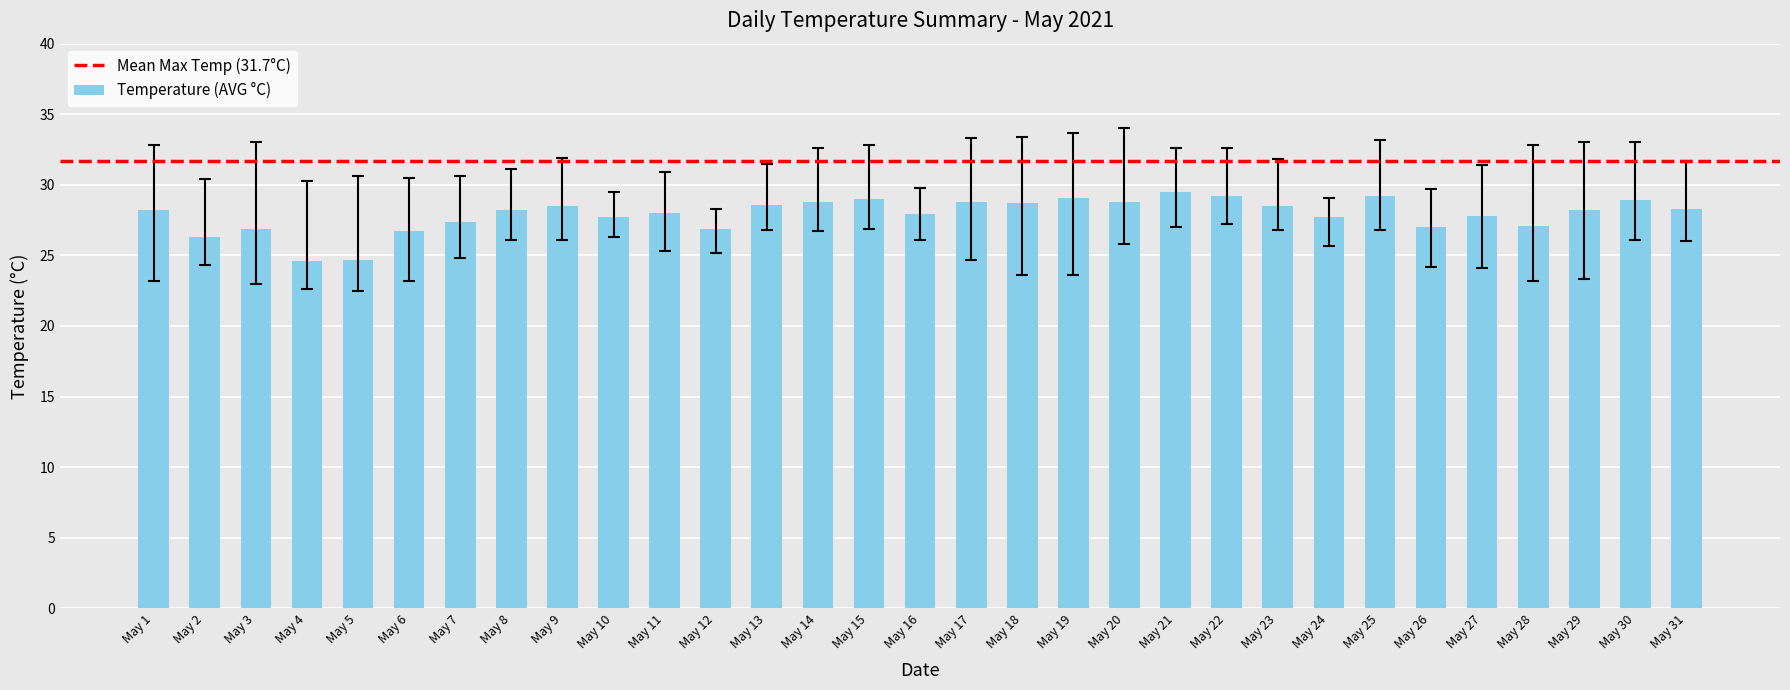

Are the bars horizontal?

No